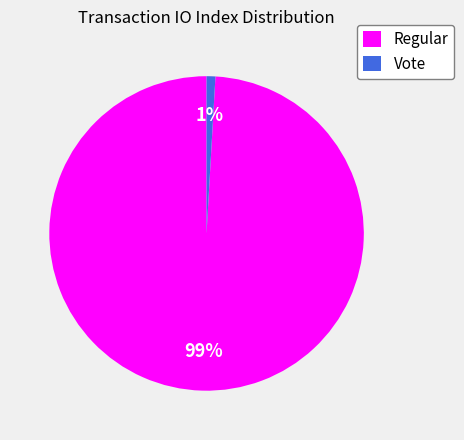

Do Vote and Regular together represent more than half of the pie?

Yes